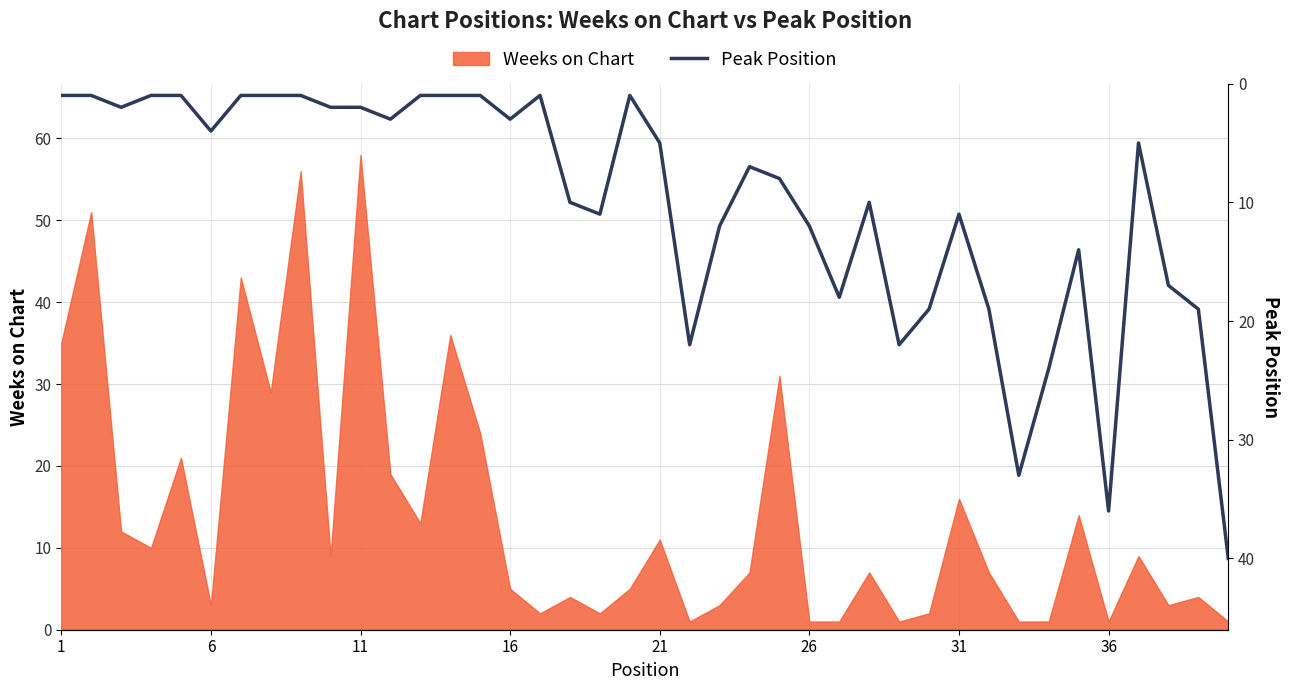

What is the maximum value for Weeks on Chart?

58